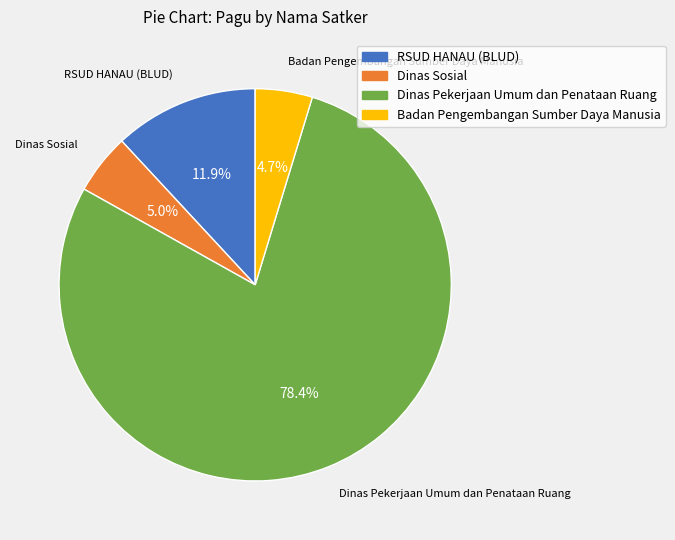

To the nearest percent, what is the average slice percentage?

25%